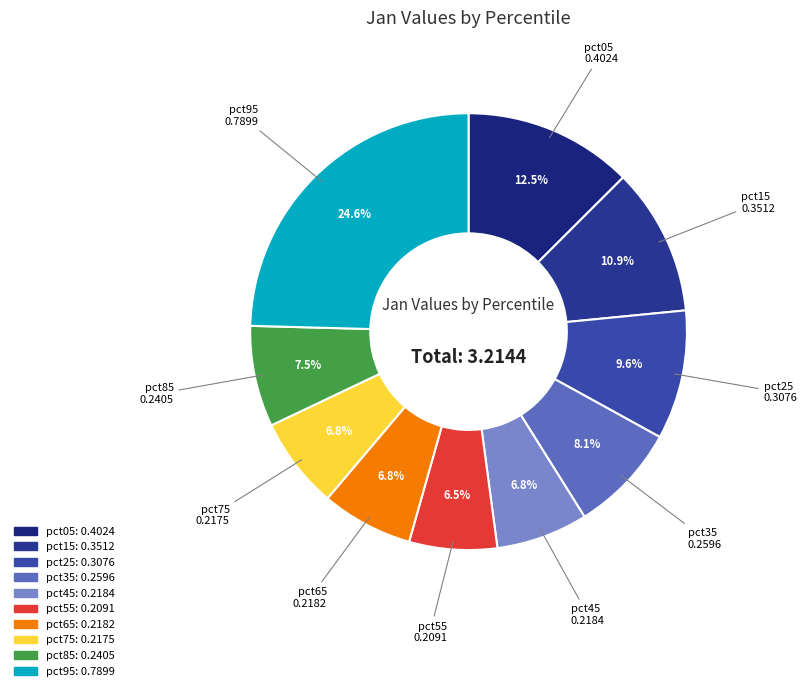

What is the largest slice in the pie chart?

pct95